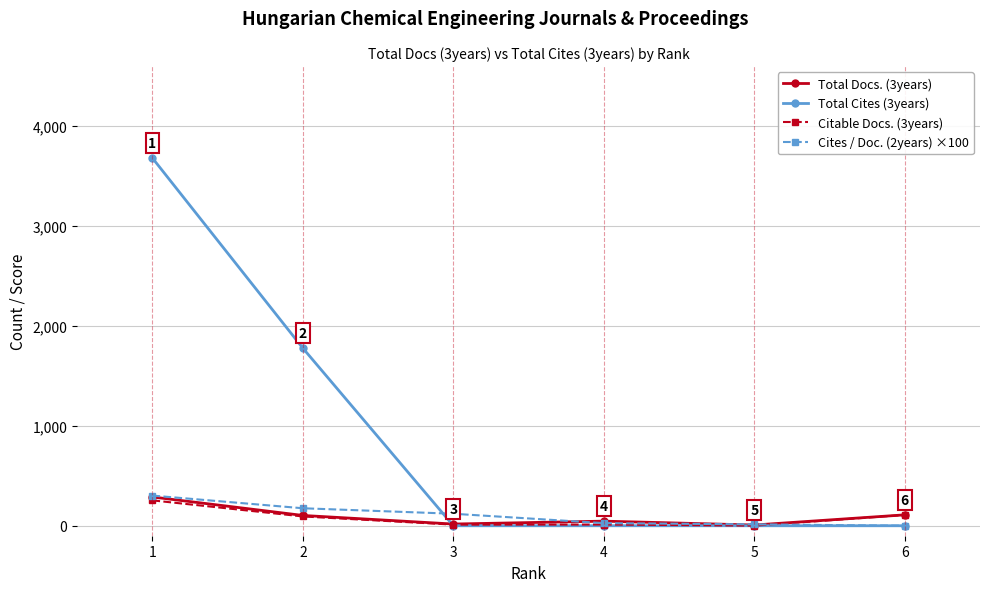

The value of Total Cites (3years) at 4 is 0.0. True or false?

True